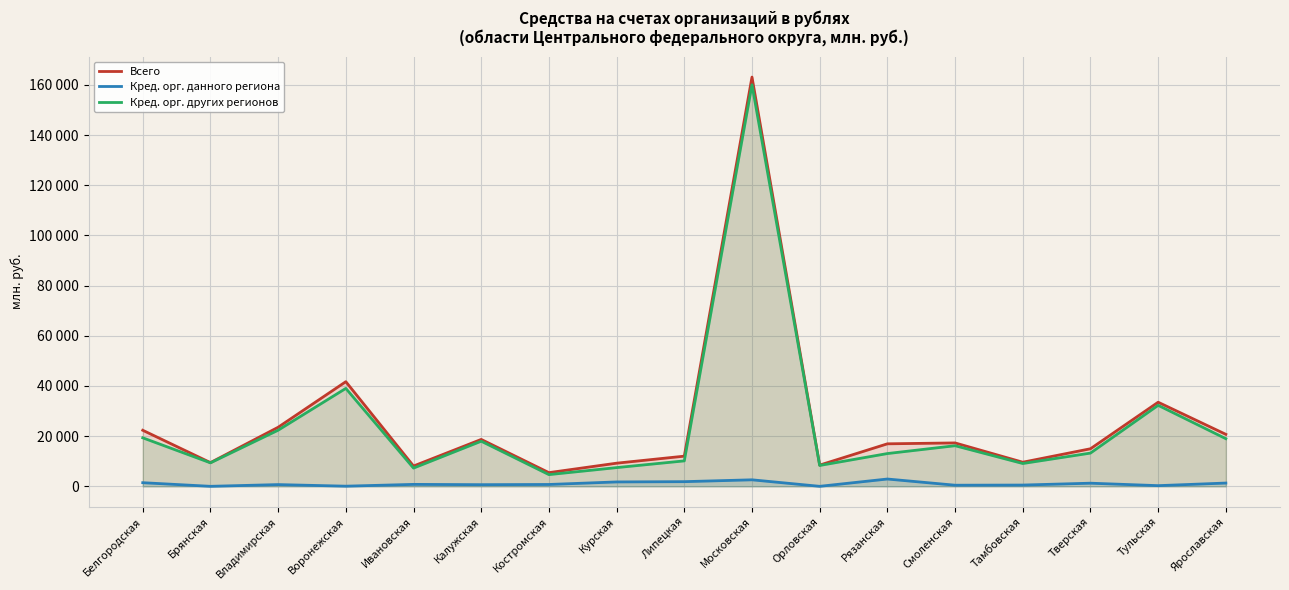

Rank the series by their maximum value, from lowest to highest.

Кред. орг. данного региона, Кред. орг. других регионов, Всего